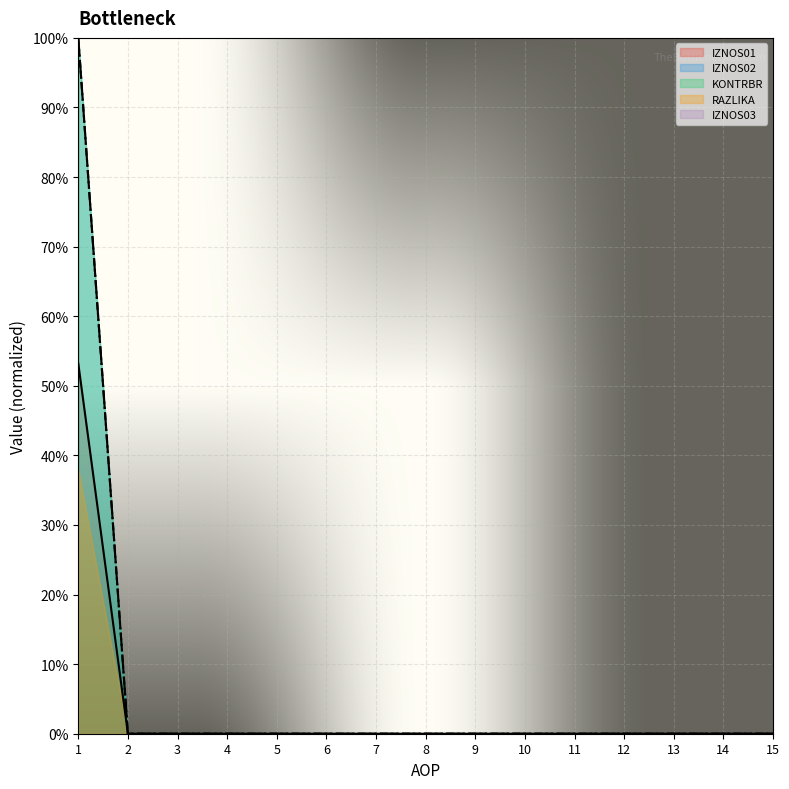

True or false: KONTRBR and IZNOS01 cross at least once.

False